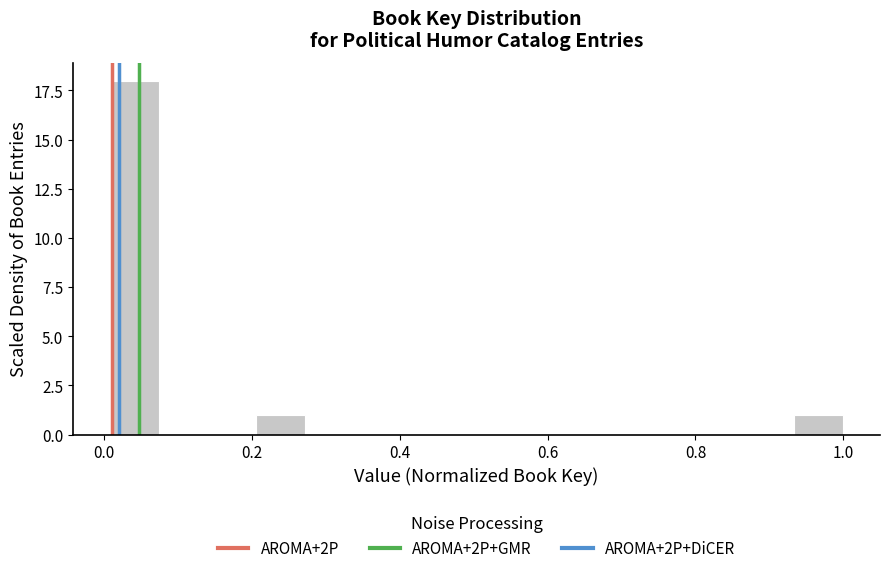

Read against the x-axis, roughly where is the centre of the tallest bar?

0.04